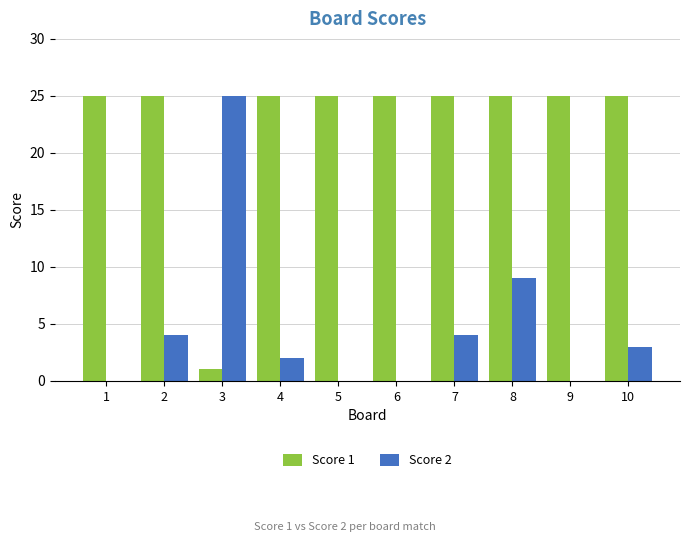

How many groups of bars are there?

10